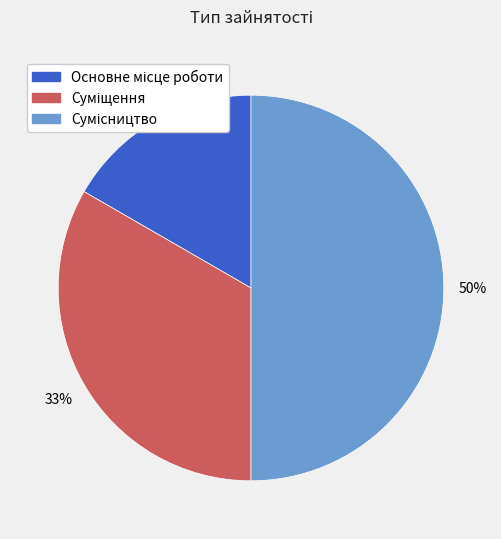

To the nearest percent, what is the average slice percentage?

33%